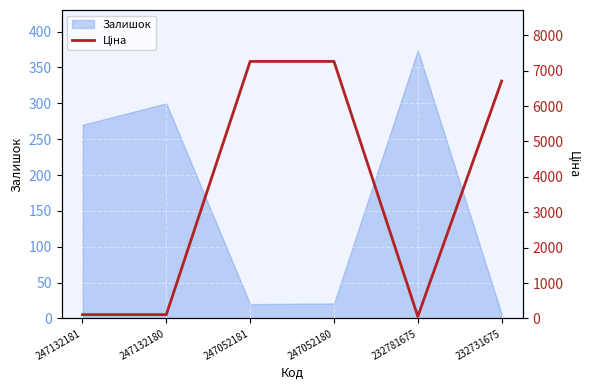

At which label is Залишок closest to 190?

247132181